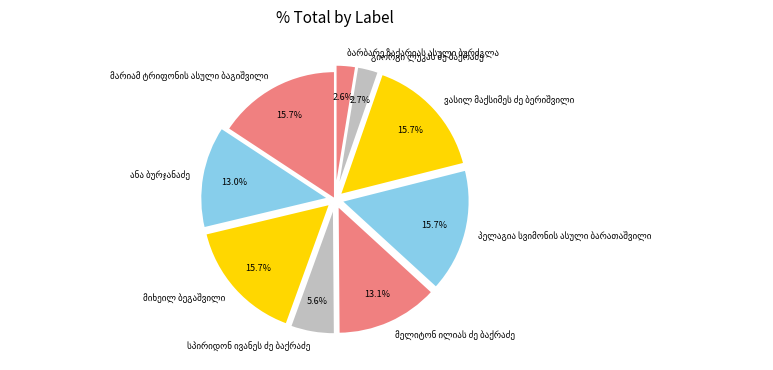

To the nearest percent, what is the difference between the largest and smallest slice percentages?

13%